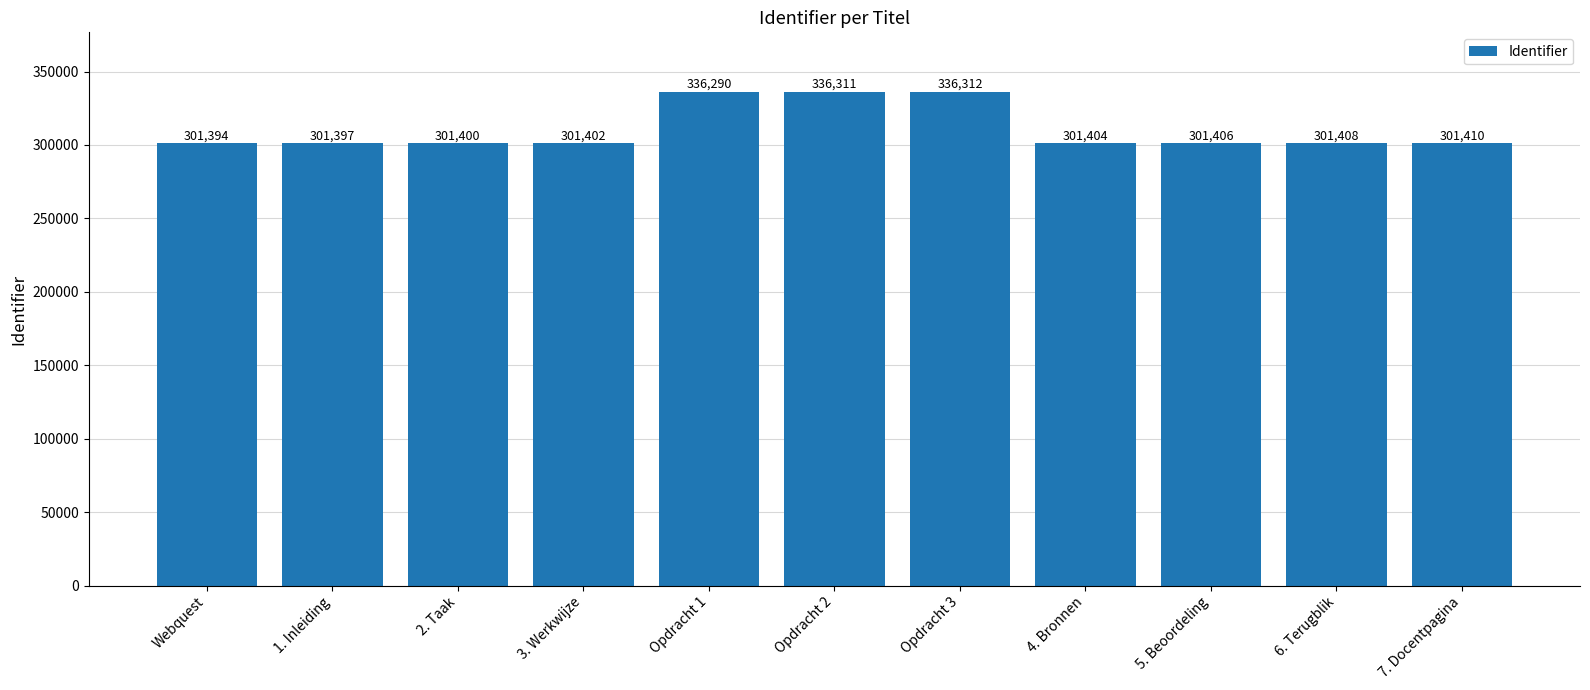

What is the change in value from Opdracht 3 to 6. Terugblik?

-34904